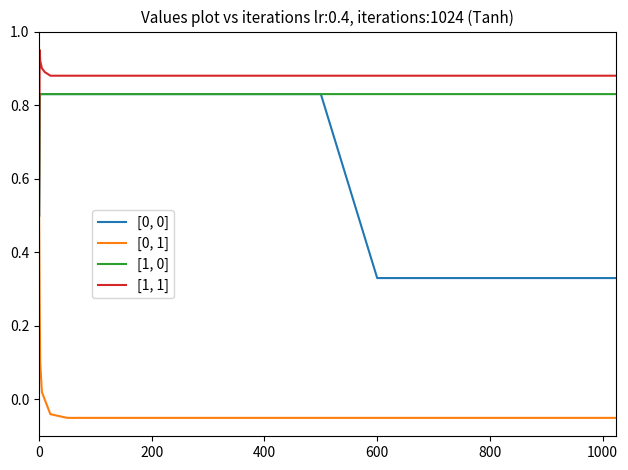

Which series has the largest total across all categories?

[1, 1]